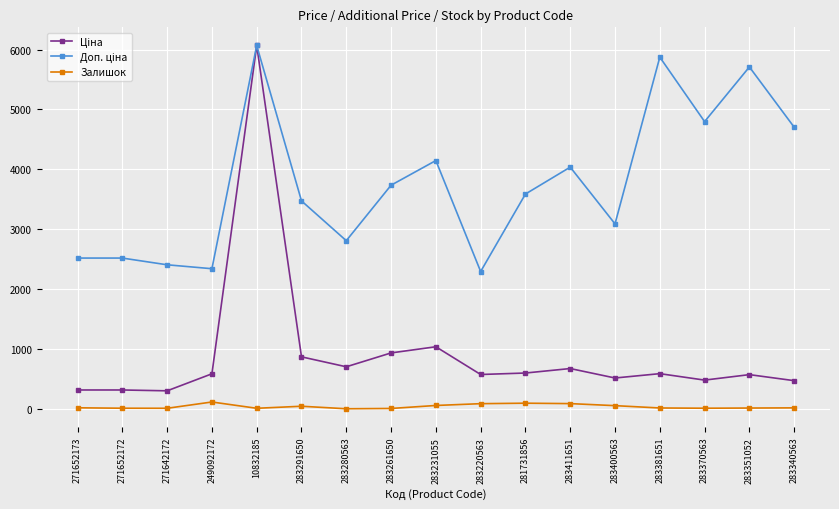

How many lines are shown in the chart?

3